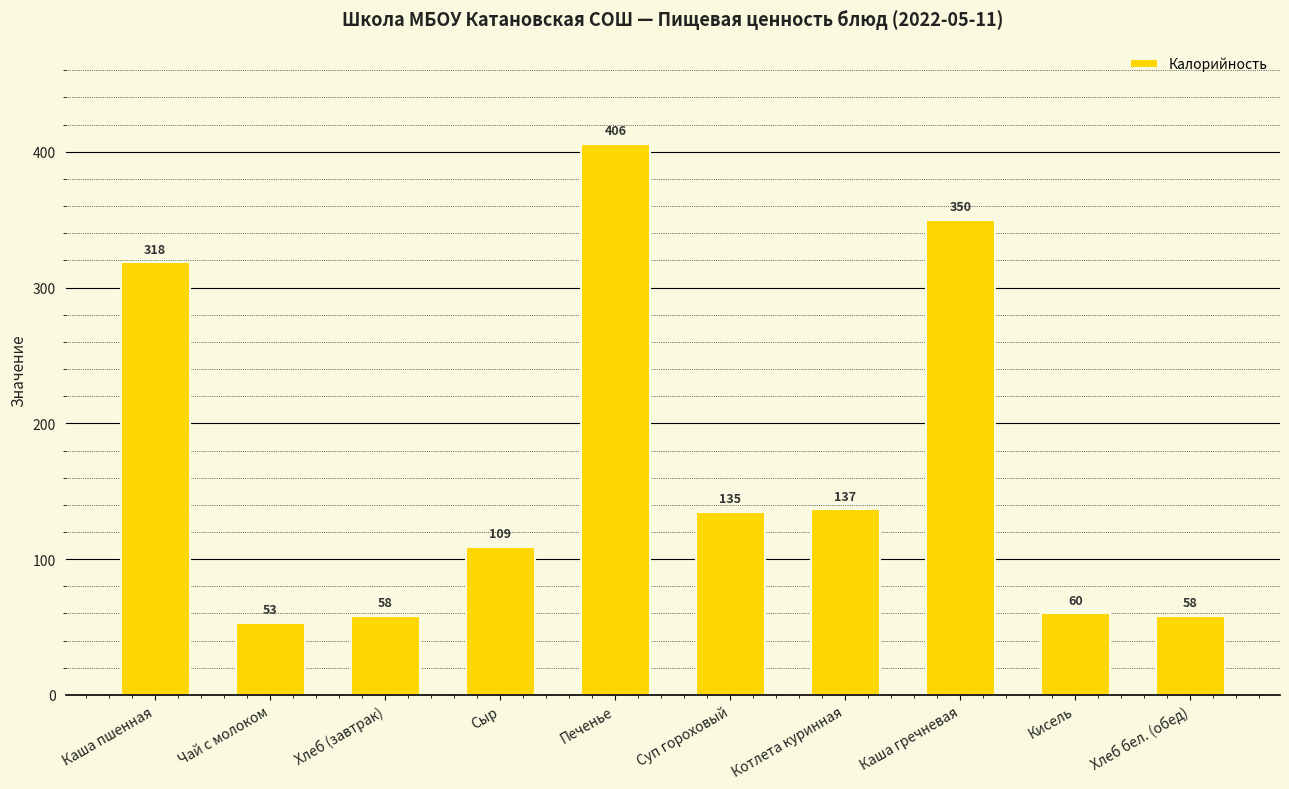

What is the label of the 7th bar from the right?

Сыр